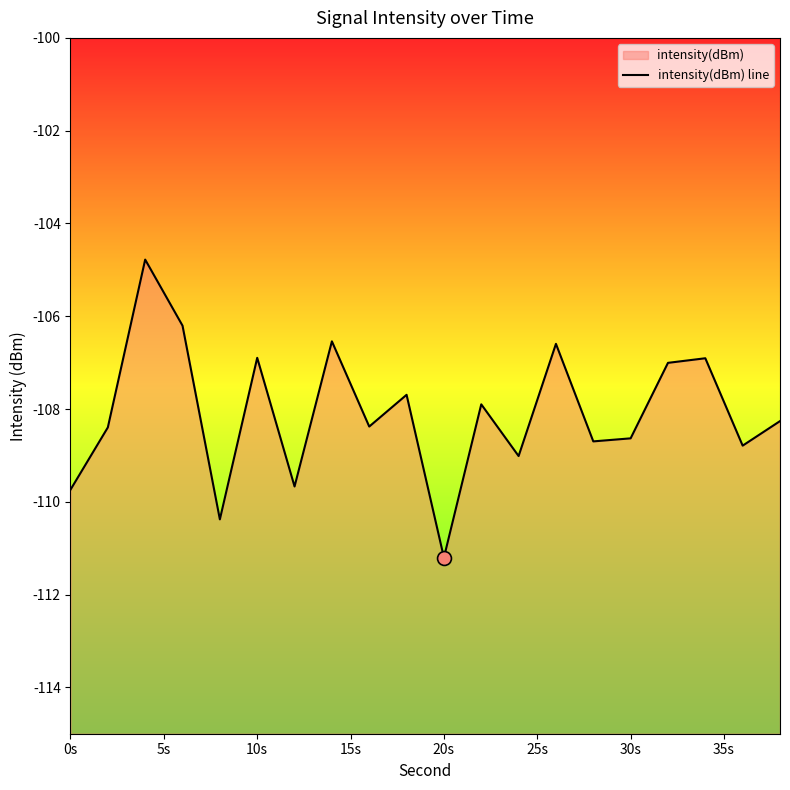

What is the greatest value displayed?

-104.8